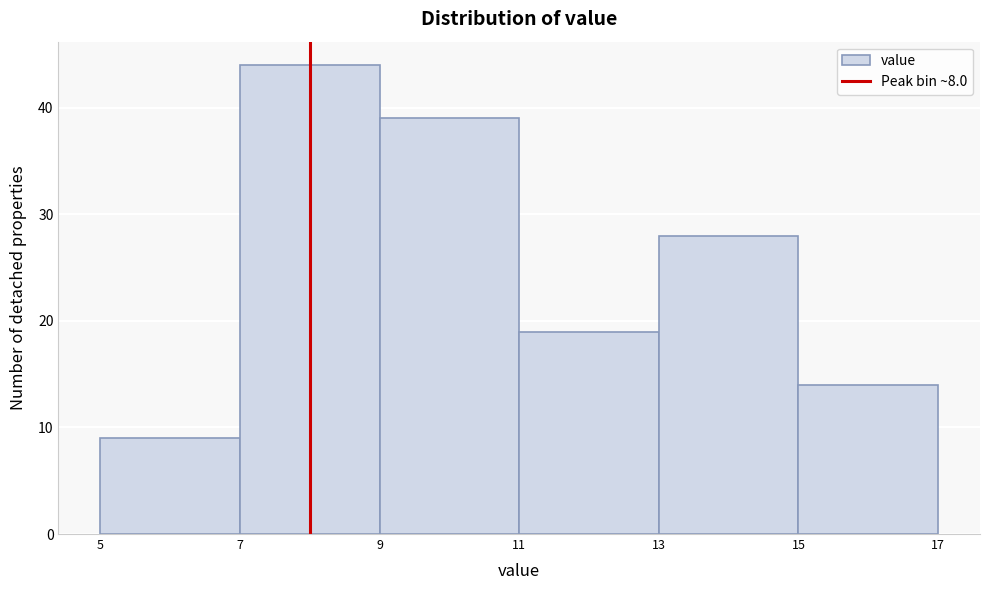

Reading left to right, transcribe this chart: for each bar, give the range it covers on the x-axis and its height. The values are not printed on the chart, so give them approximately, as read against the axis.

5 to 7: 9
7 to 9: 44
9 to 11: 39
11 to 13: 19
13 to 15: 28
15 to 17: 14